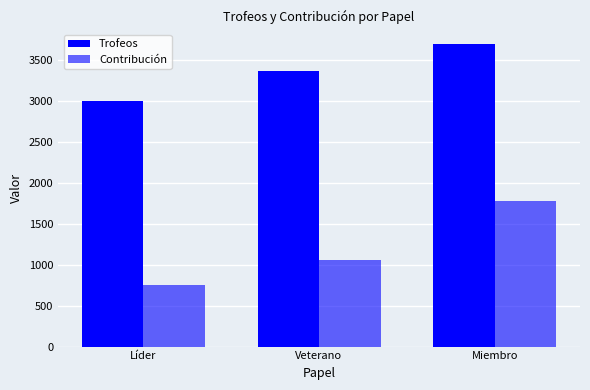

Rank the series by their average value, from highest to lowest.

Trofeos, Contribución